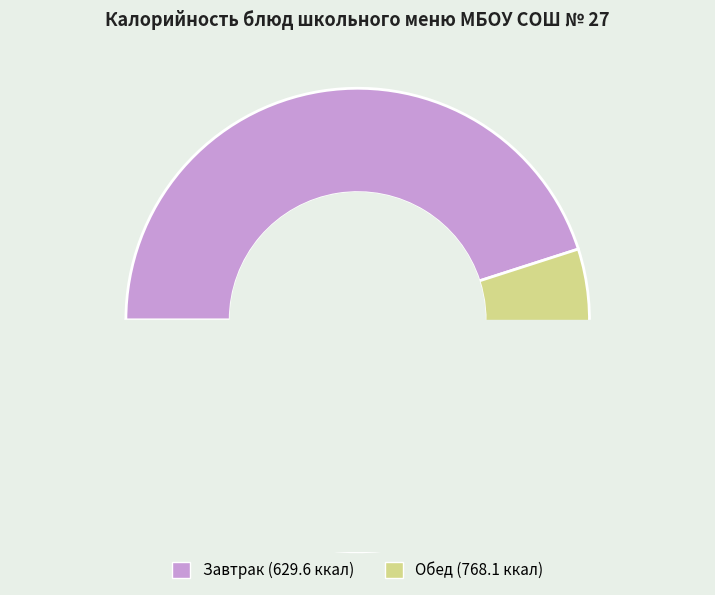

To the nearest percent, what is the difference between the largest and smallest slice percentages?

38%